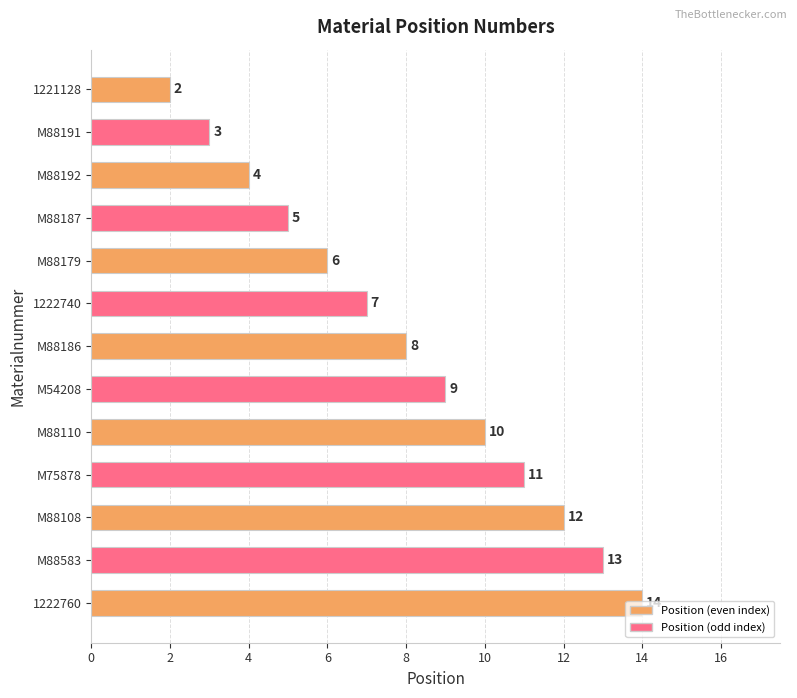

Approximately how many times larger is the value at M54208 compared to M88186?

1.1